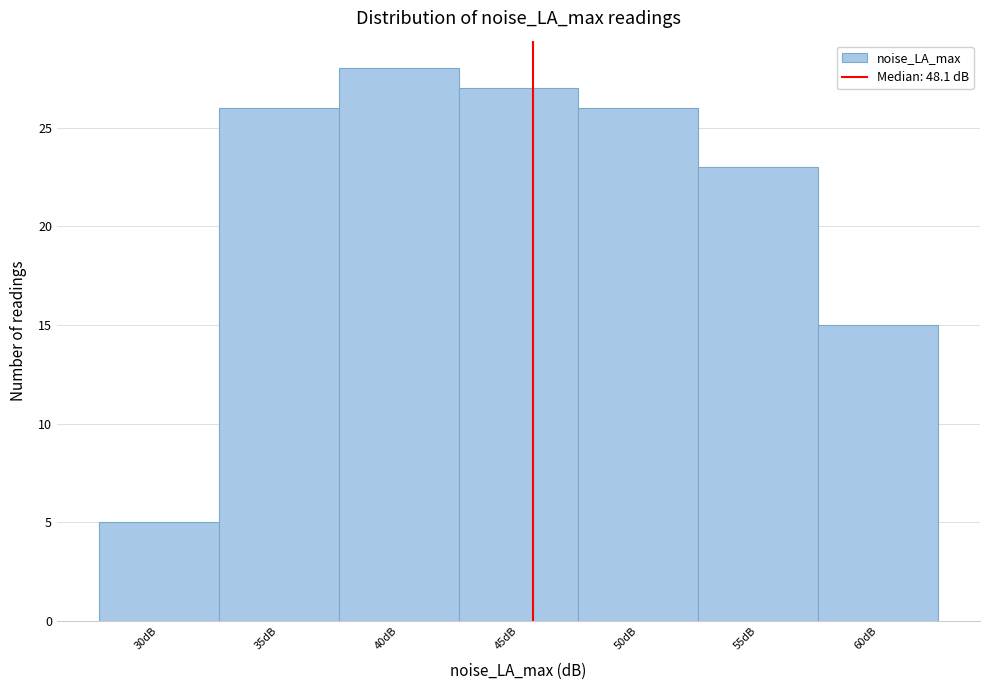

Reading right to left, transcribe all the data shown in this chart.

60dB=15	55dB=23	50dB=26	45dB=27	40dB=28	35dB=26	30dB=5